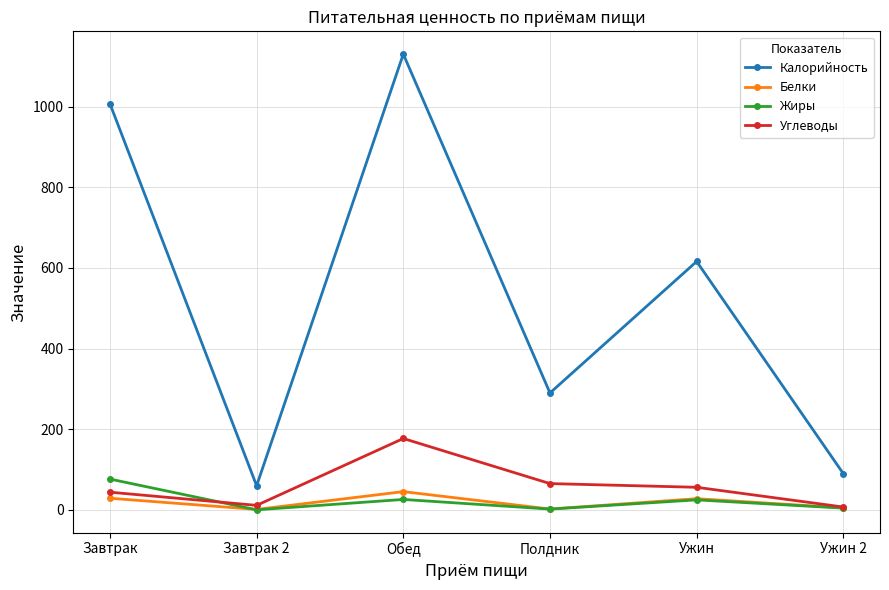

At which category is the sum across all series the highest?

Обед